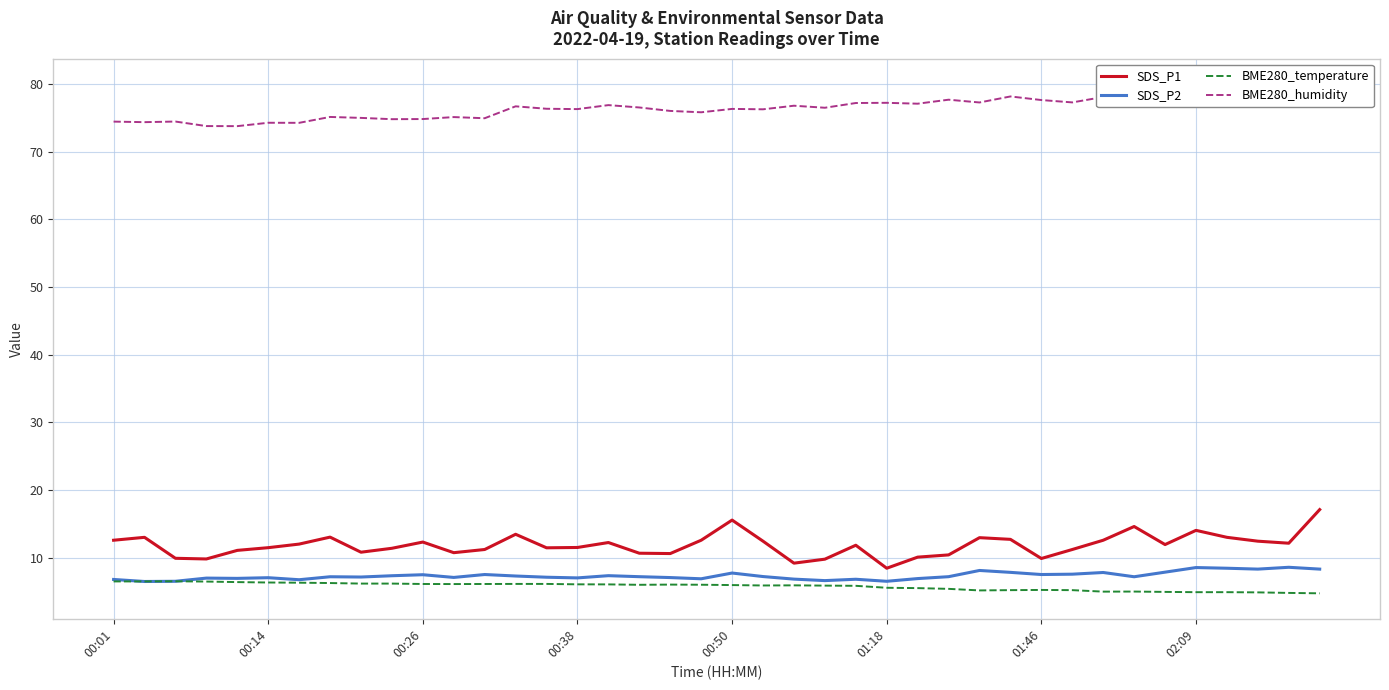

The value of BME280_temperature at 17 is 6.0. True or false?

True